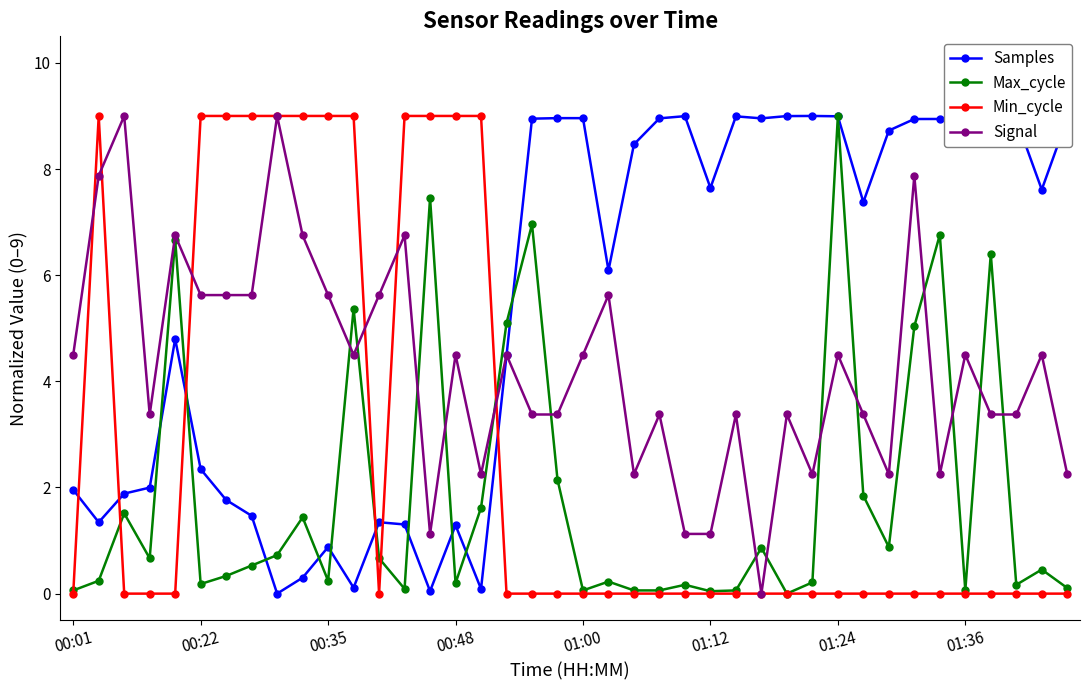

True or false: Signal has more than 2 points higher than both neighbors.

True